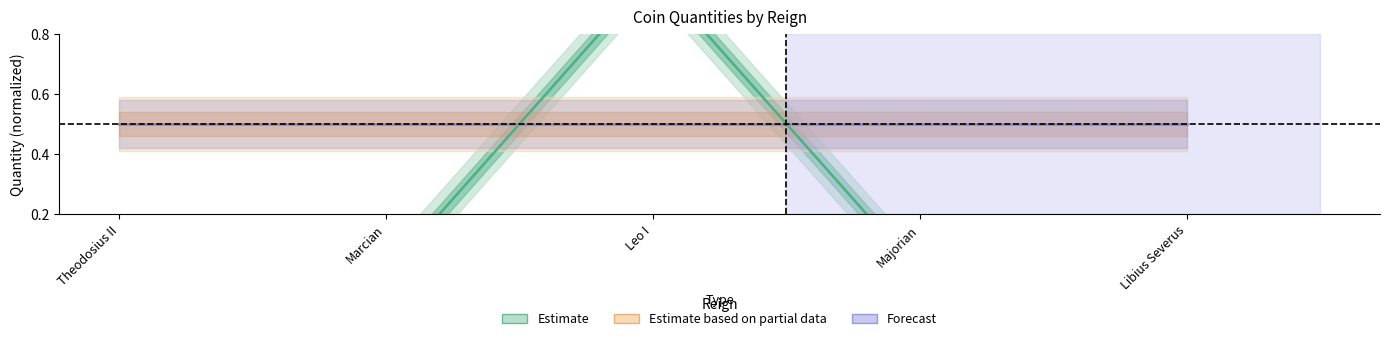

Which label corresponds to the largest value in the chart?

Leo I